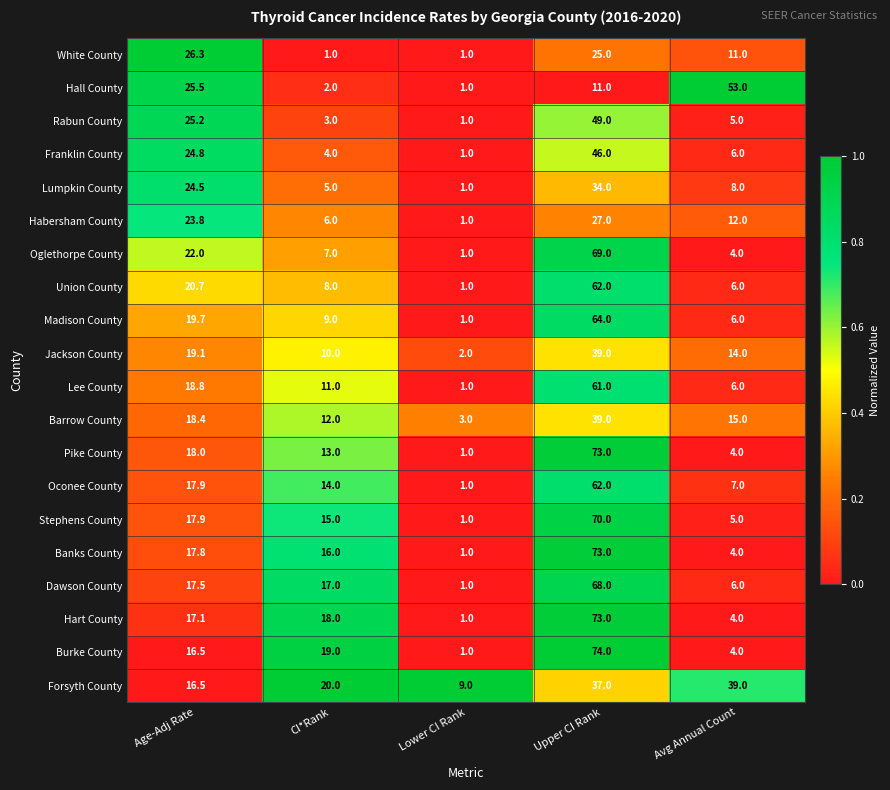

What is the difference between the highest and lowest values at Lower CI Rank?

8.0